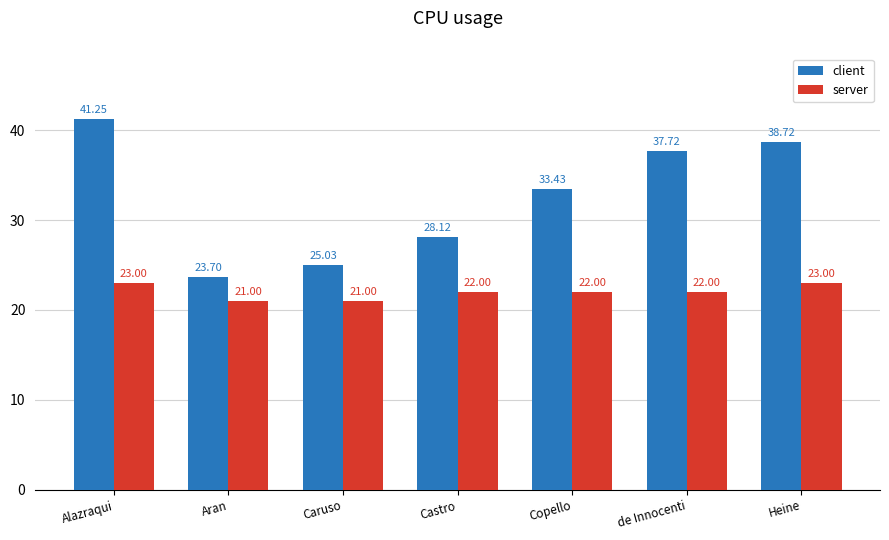

What is the sum of the client values at Caruso and Castro?

53.2